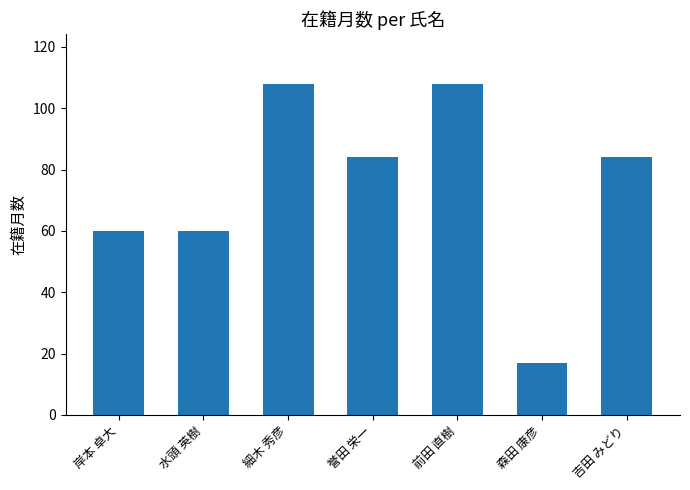

What is the ratio of the value at 前田 直樹 to the value at 水頭 英樹?

1.8